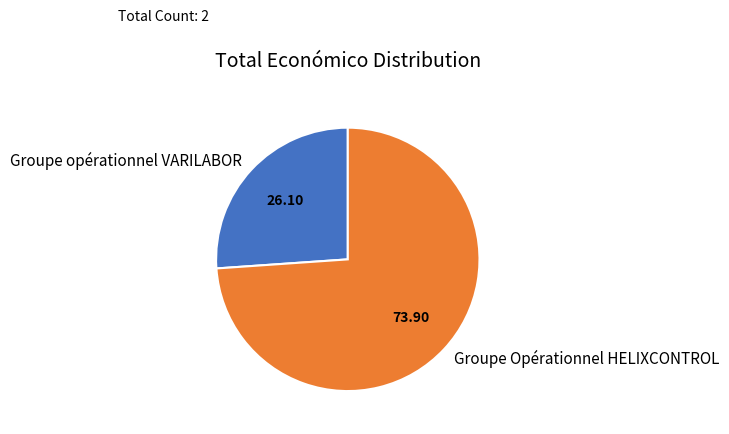

Between Groupe Opérationnel HELIXCONTROL and Groupe opérationnel VARILABOR, which is larger?

Groupe Opérationnel HELIXCONTROL